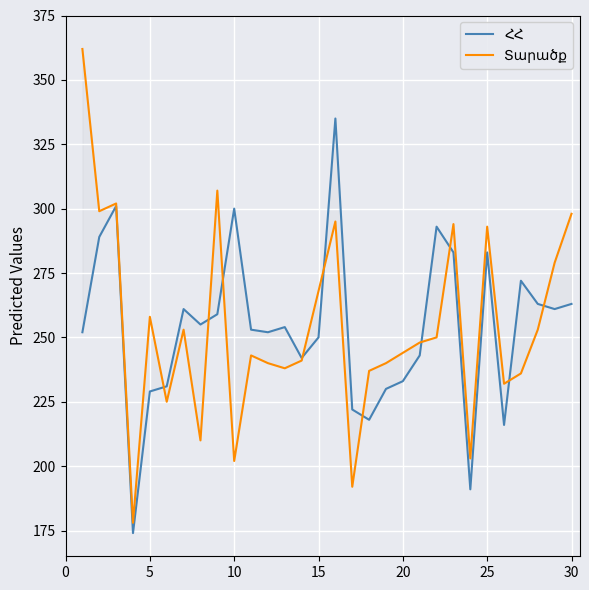

How many times do Տարածք and ՀՀ cross each other?

10